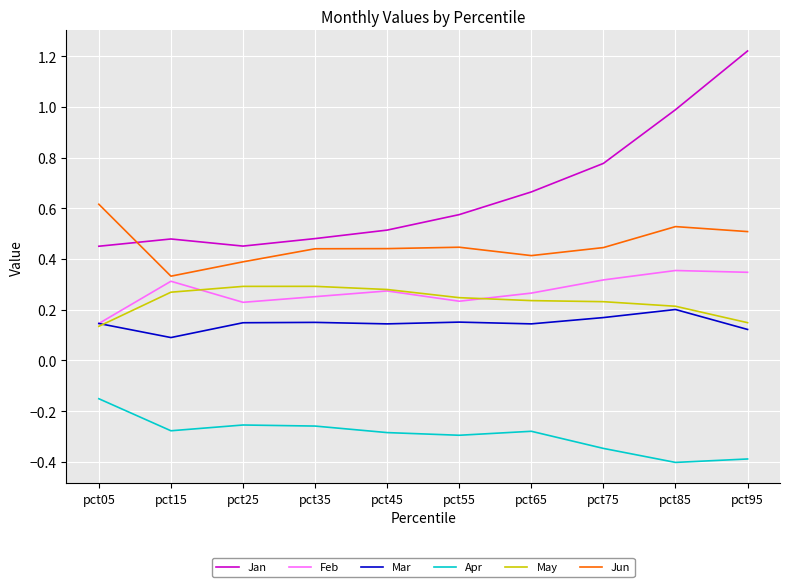

How many series are shown in this chart?

6